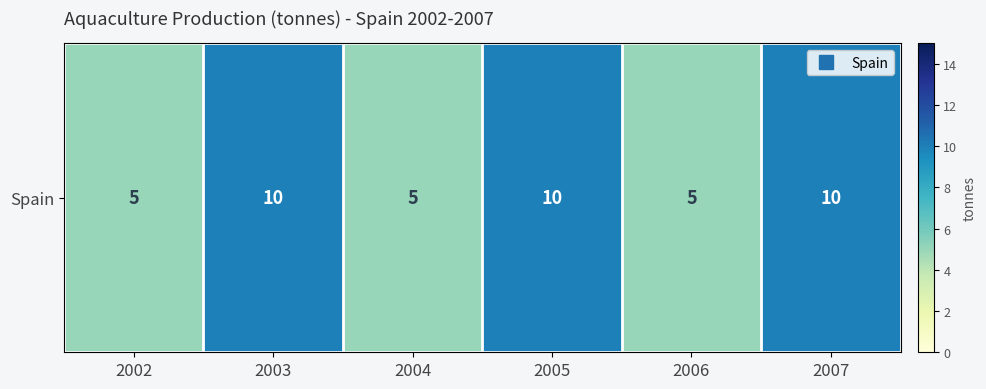

Approximately how many times larger is the value at 2002 compared to 2006?

1.0